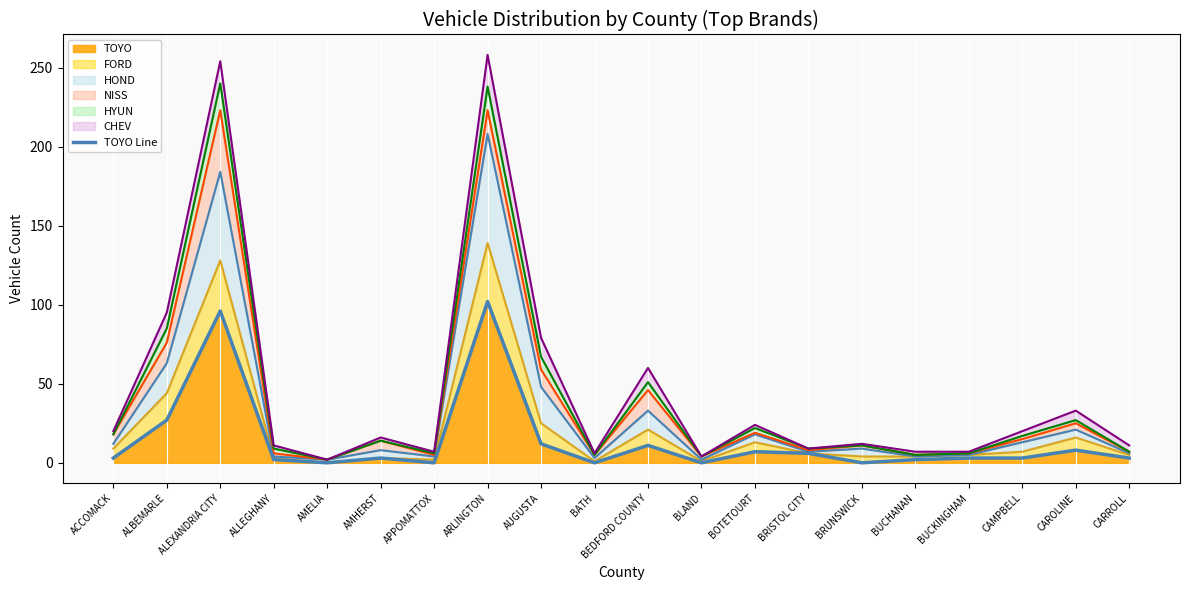

Which category has the highest value across all series?

ARLINGTON